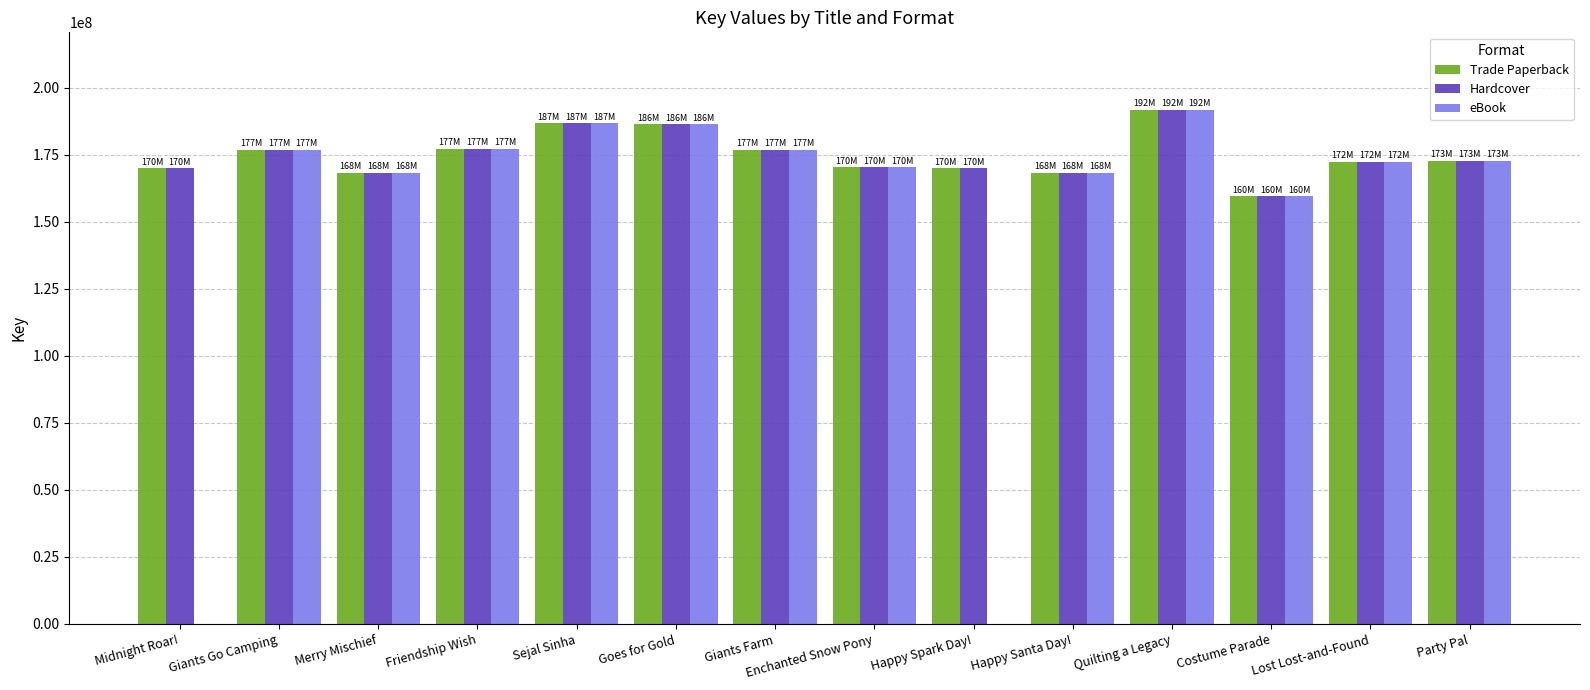

The Trade Paperback series shows 170023933 at Happy Spark Day!. True or false?

True